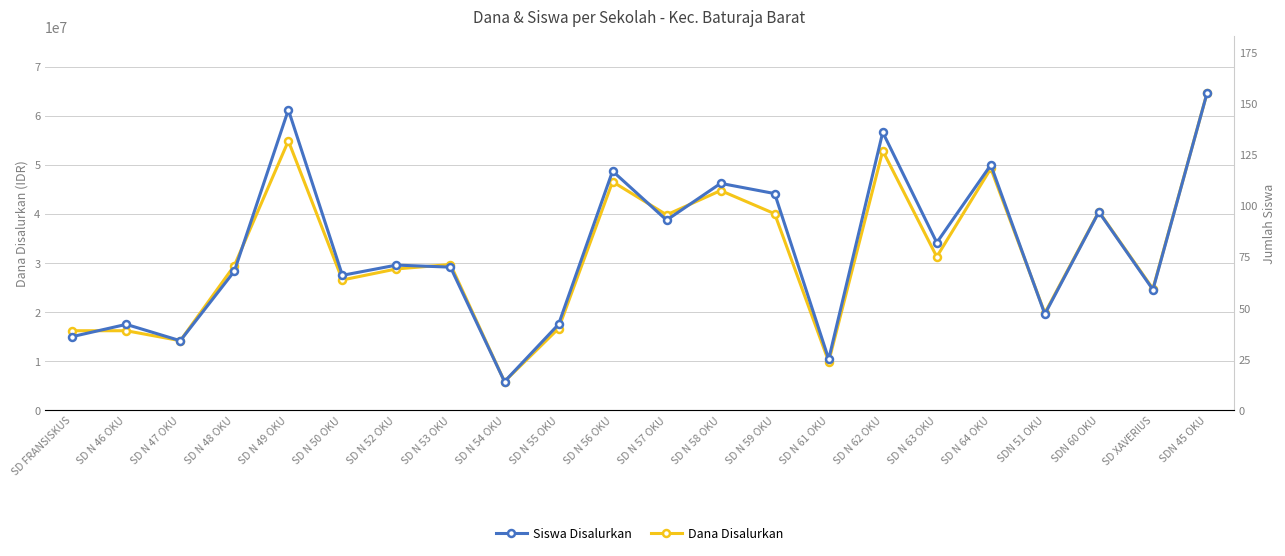

What are all the series names shown in the legend?

Dana Disalurkan, Siswa Disalurkan